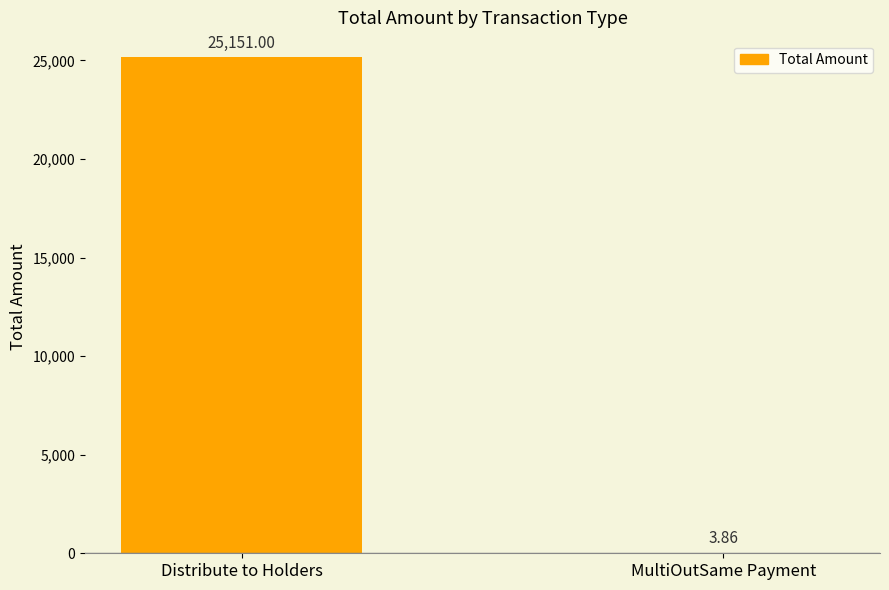

How many categories are shown in the chart?

2